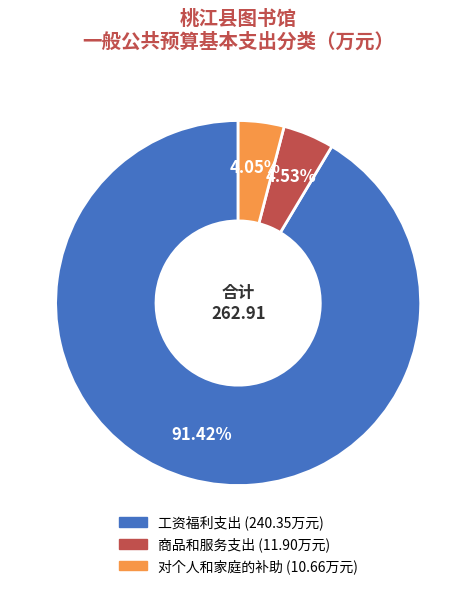

Do 商品和服务支出 and 对个人和家庭的补助 together represent more than half of the pie?

No